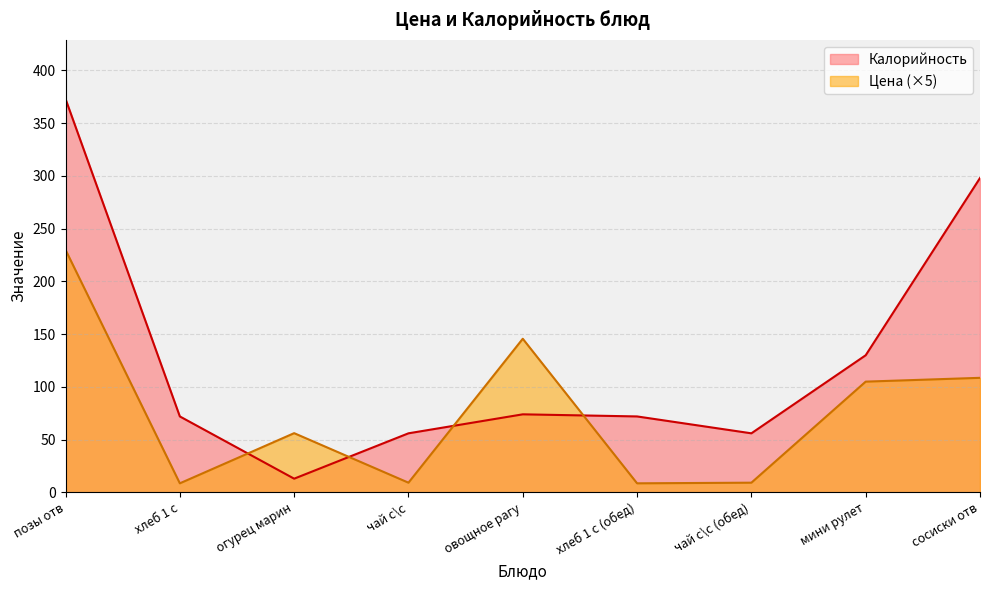

What are all the series names shown in the legend?

Калорийность, Цена (×5)